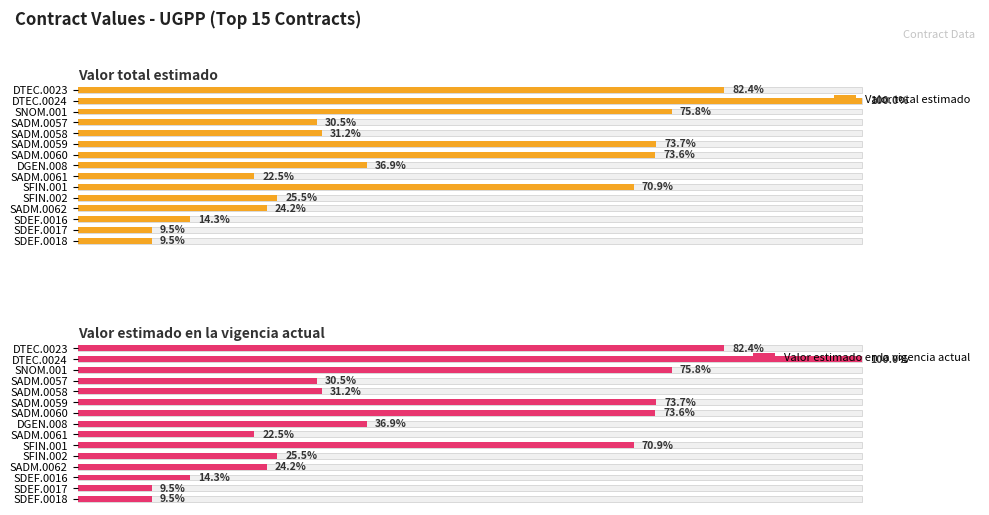

How many values in the Valor total estimado series exceed 31?

8